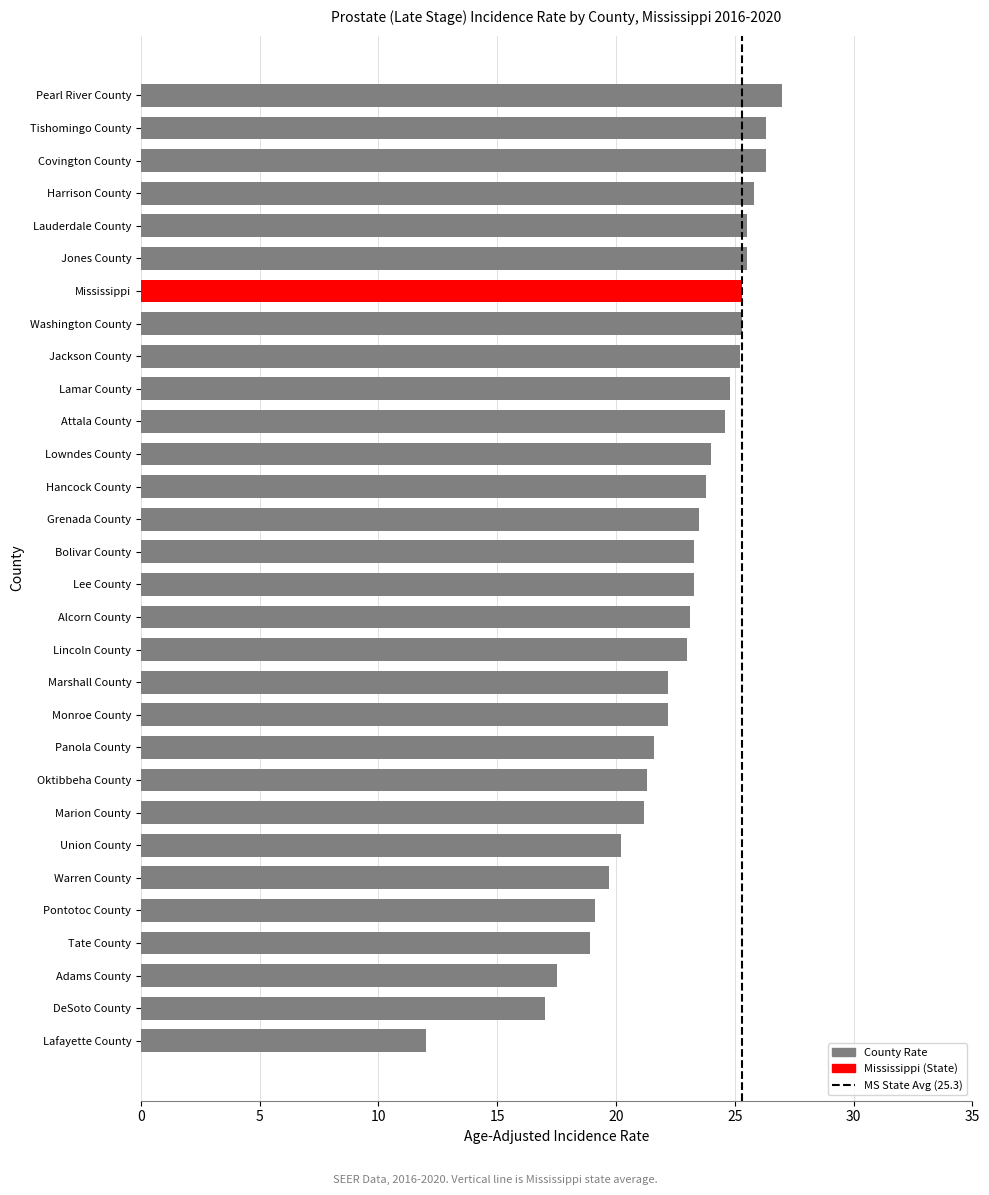

What is the average value?

22.6